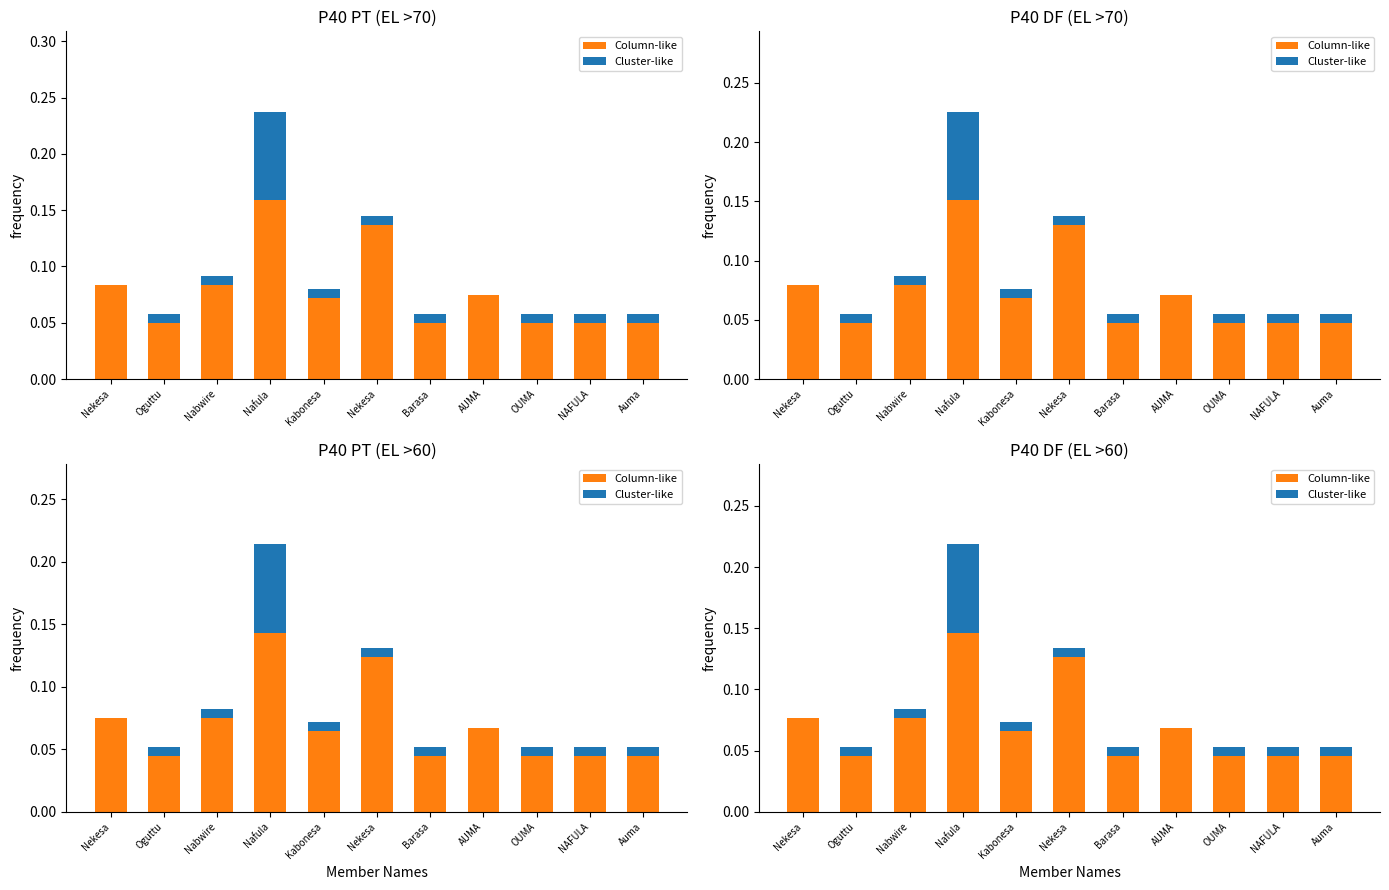

What is the maximum value for Cluster-like?

0.1